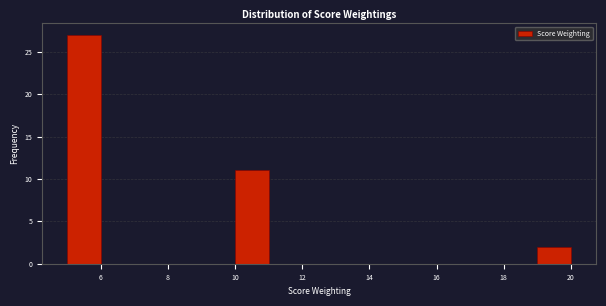

Reading left to right, transcribe this chart: for each bar, give the range it covers on the x-axis and its height. The values are not printed on the chart, so give them approximately, as read against the axis.

5 to 6: 27
6 to 7: 0
7 to 8: 0
8 to 9: 0
9 to 10: 0
10 to 11: 11
11 to 12: 0
12 to 13: 0
13 to 14: 0
14 to 15: 0
15 to 16: 0
16 to 17: 0
17 to 18: 0
18 to 19: 0
19 to 20: 2